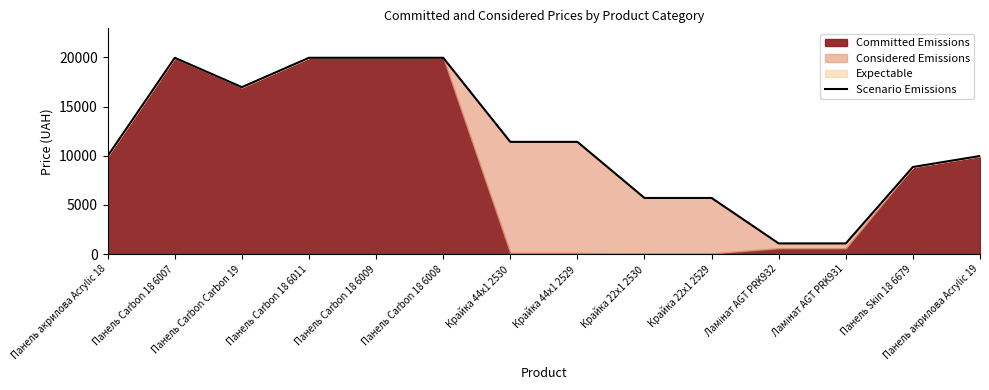

Rank the categories by value from highest to lowest.

Панель Carbon 18 6007, Панель Carbon 18 6011, Панель Carbon 18 6009, Панель Carbon 18 6008, Панель Carbon Carbon 19, Крайка 44x1 2530, Крайка 44x1 2529, Панель акрилова Acrylic 18, Панель акрилова Acrylic 19, Панель Skin 18 6679, Крайка 22x1 2530, Крайка 22x1 2529, Ламінат AGT PRK932, Ламінат AGT PRK931